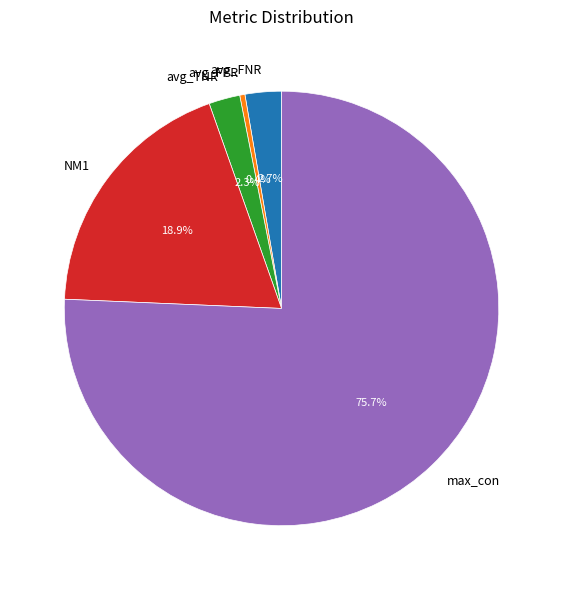

Which has a higher value, max_con or NM1?

max_con